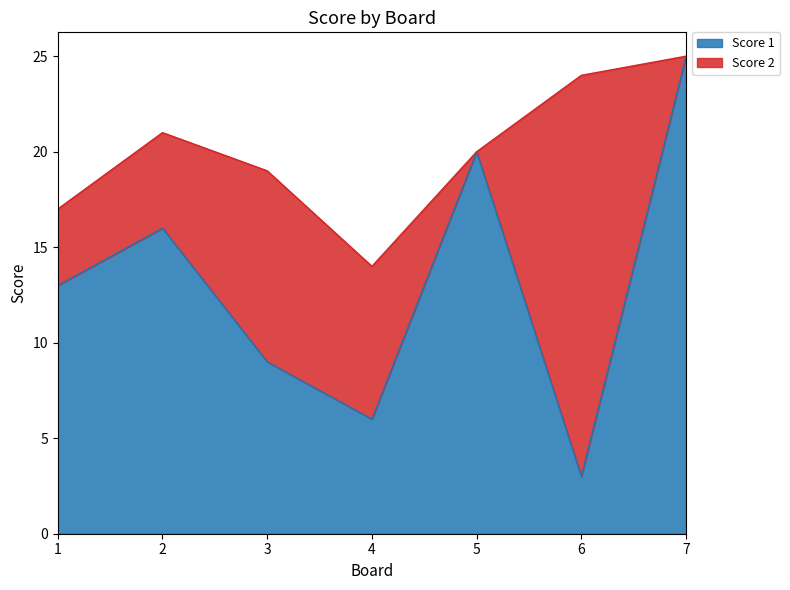

Does the chart have visible grid lines?

No